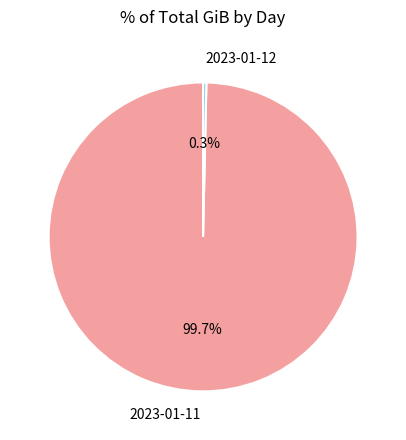

Is there any slice that represents more than half of the pie?

Yes